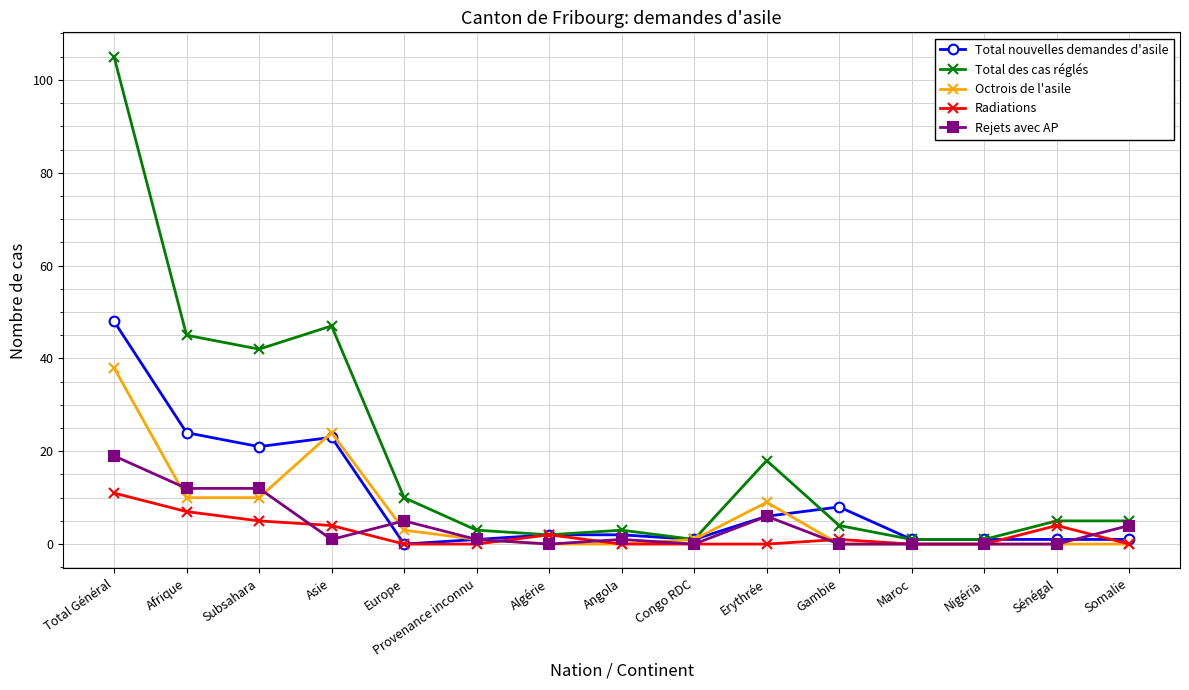

At which label does Total des cas réglés reach its peak?

Total Général